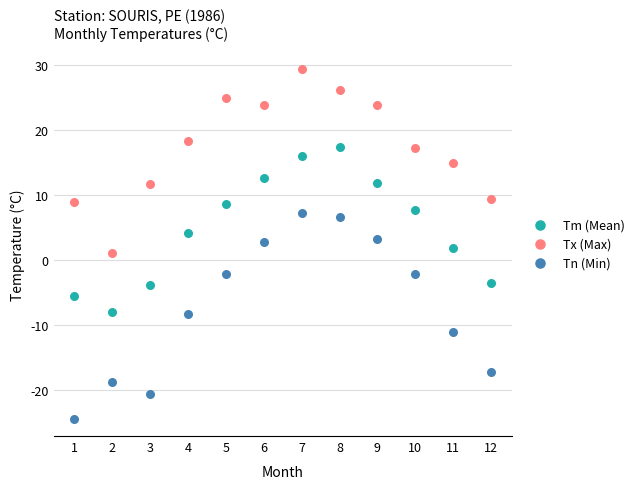

What are all the series names shown in the legend?

Tm (Mean), Tx (Max), Tn (Min)